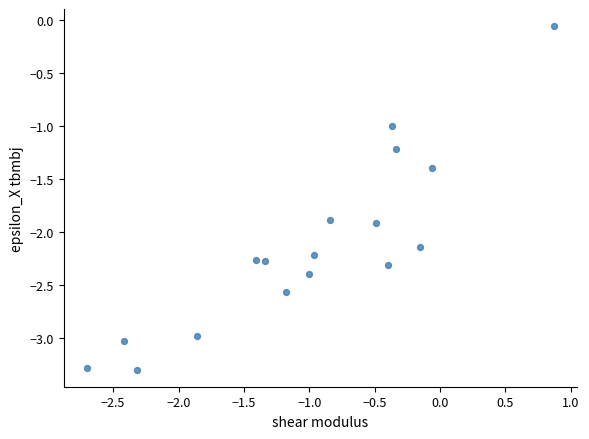

What is the range of Y values (max minus min)?

3.2